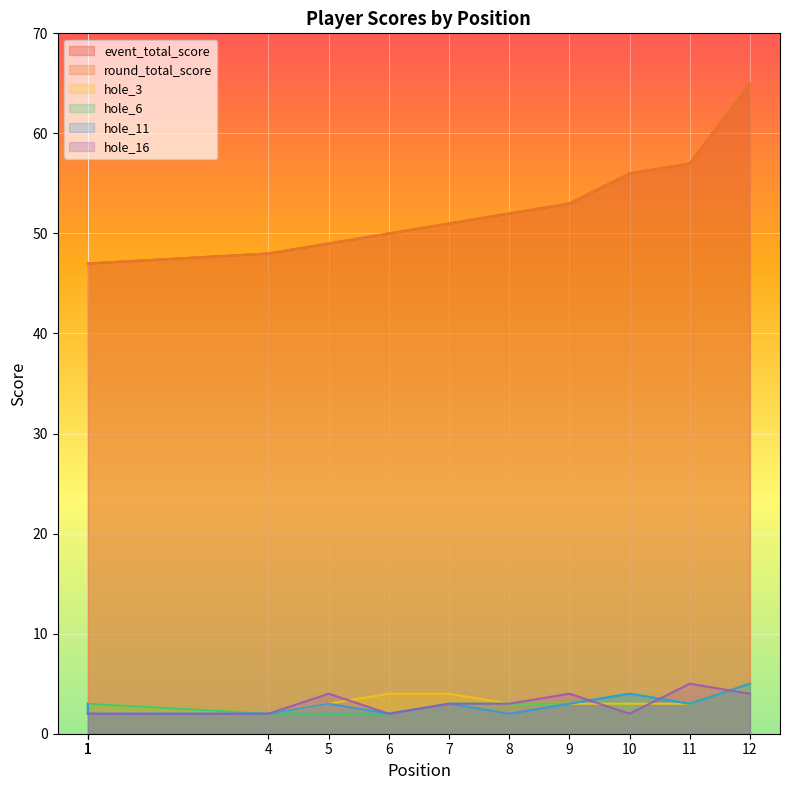

How many values in the hole_6 series are below 3?

3